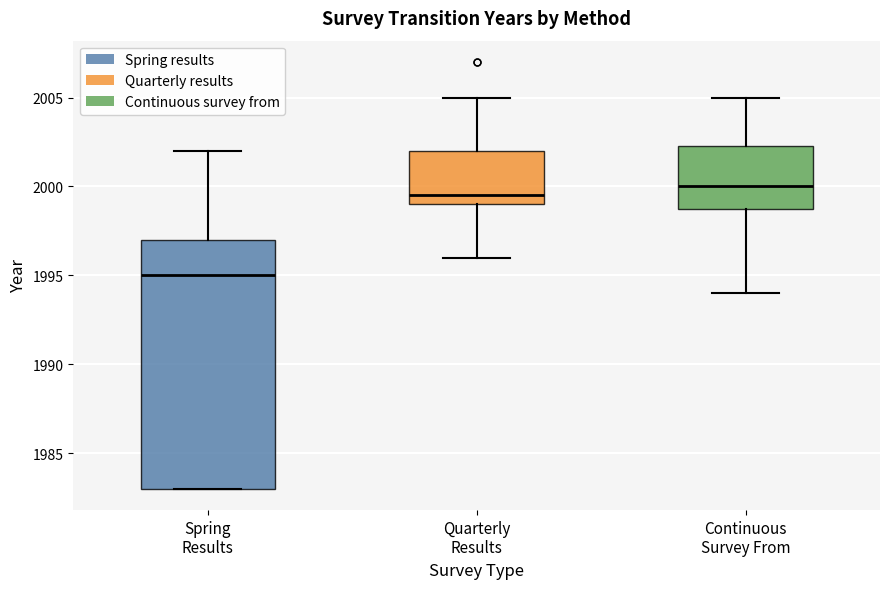

Which box has the highest median line?

Continuous Survey From